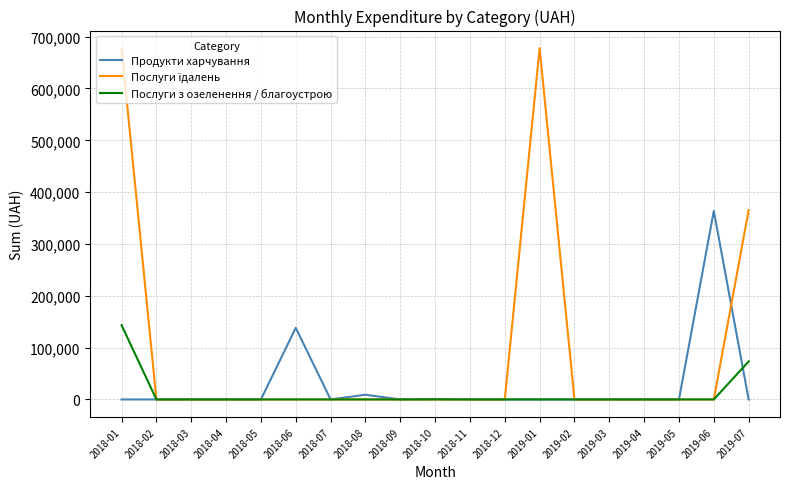

At which category is the sum across all series the highest?

2018-01